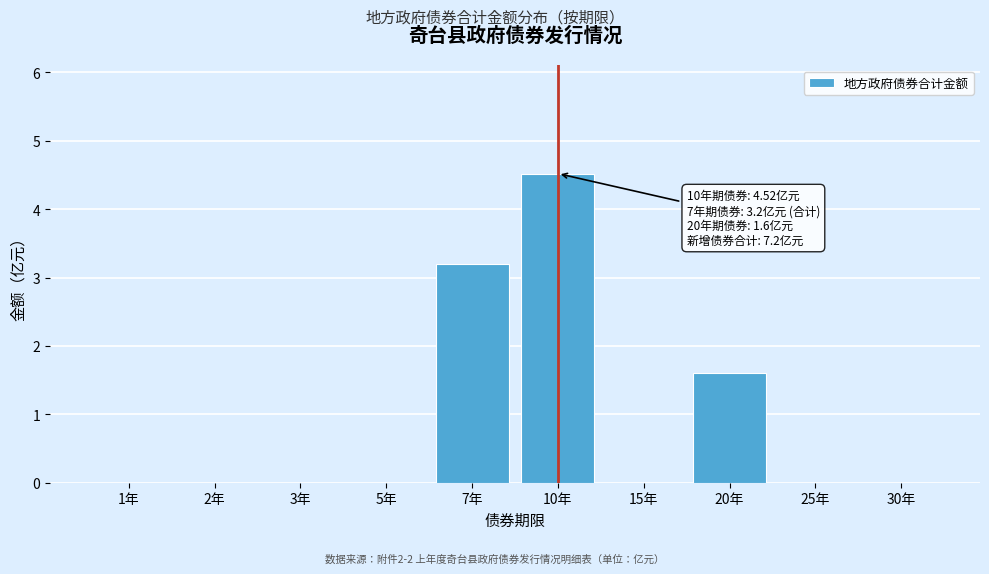

Reading left to right, extract all data points from this chart.

1年=0.0	2年=0.0	3年=0.0	5年=0.0	7年=3.2	10年=4.5	15年=0.0	20年=1.6	25年=0.0	30年=0.0